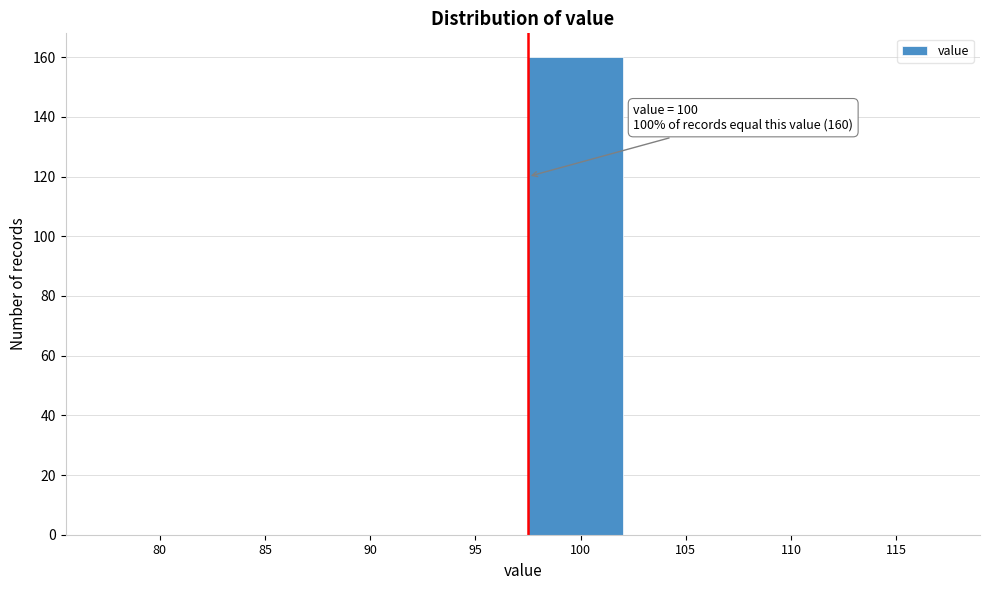

Reading right to left, transcribe all the data shown in this chart.

115=0	110=0	105=0	100=160	95=0	90=0	85=0	80=0